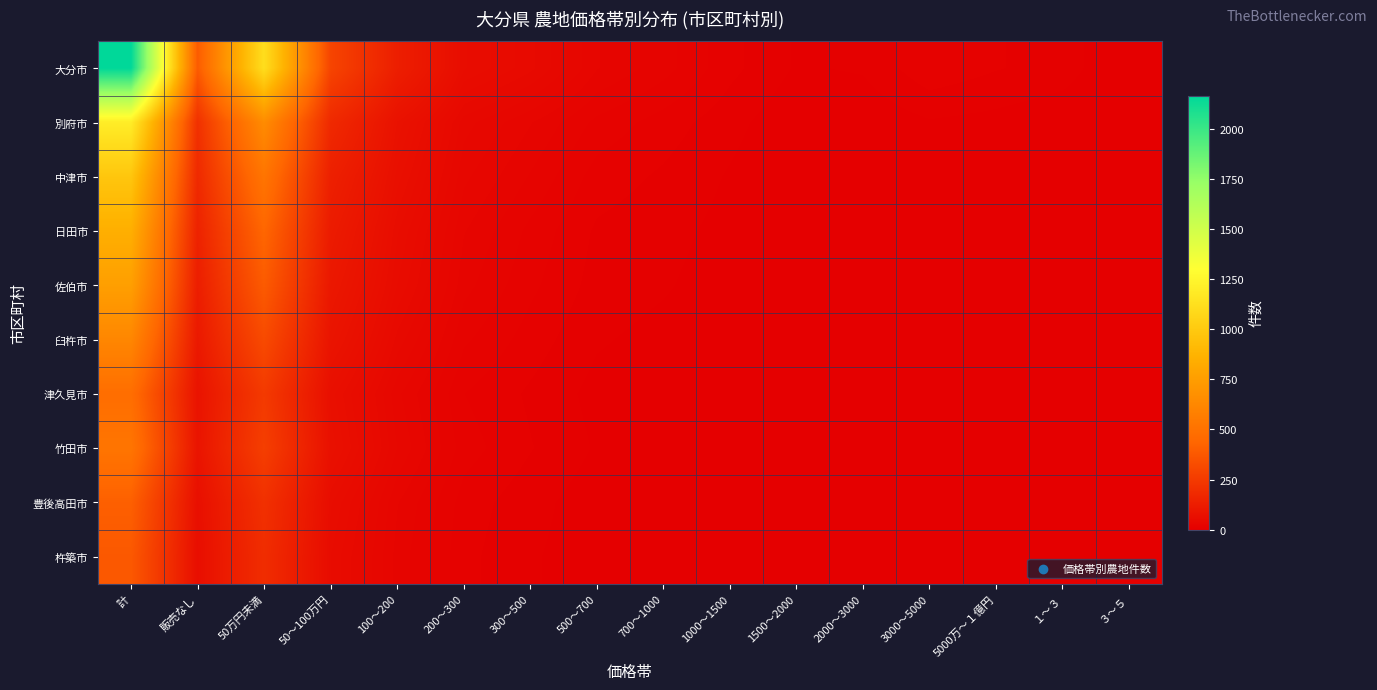

Reading left to right, what are all the values shown in this chart?

大分市: 計=2169	販売なし=390	50万円未満=1116	50～100万円=295	100～200=133	200～300=60	300～500=48	500～700=30	700～1000=23	1000～1500=14	1500～2000=8	2000～3000=9	3000～5000=16	5000万～１億円=13	１～３=11	３～５=3
別府市: 計=1200	販売なし=210	50万円未満=650	50～100万円=180	100～200=80	200～300=40	300～500=30	500～700=20	700～1000=15	1000～1500=10	1500～2000=5	2000～3000=5	3000～5000=8	5000万～１億円=7	１～３=5	３～５=2
中津市: 計=980	販売なし=180	50万円未満=520	50～100万円=140	100～200=70	200～300=35	300～500=25	500～700=15	700～1000=12	1000～1500=8	1500～2000=4	2000～3000=4	3000～5000=6	5000万～１億円=5	１～３=3	３～５=1
日田市: 計=850	販売なし=150	50万円未満=440	50～100万円=120	100～200=60	200～300=30	300～500=20	500～700=12	700～1000=10	1000～1500=7	1500～2000=3	2000～3000=3	3000～5000=5	5000万～１億円=4	１～３=3	３～５=1
佐伯市: 計=760	販売なし=130	50万円未満=390	50～100万円=105	100～200=55	200～300=27	300～500=18	500～700=11	700～1000=9	1000～1500=6	1500～2000=3	2000～3000=3	3000～5000=4	5000万～１億円=3	１～３=2	３～５=1
臼杵市: 計=620	販売なし=110	50万円未満=320	50～100万円=90	100～200=45	200～300=22	300～500=15	500～700=9	700～1000=7	1000～1500=5	1500～2000=2	2000～3000=2	3000～5000=3	5000万～１億円=2	１～３=1	３～５=0
津久見市: 計=480	販売なし=85	50万円未満=250	50～100万円=70	100～200=35	200～300=17	300～500=12	500～700=7	700～1000=6	1000～1500=4	1500～2000=2	2000～3000=2	3000～5000=2	5000万～１億円=2	１～３=1	３～５=0
竹田市: 計=520	販売なし=90	50万円未満=270	50～100万円=75	100～200=38	200～300=19	300～500=13	500～700=8	700～1000=6	1000～1500=4	1500～2000=2	2000～3000=2	3000～5000=3	5000万～１億円=2	１～３=1	３～５=0
豊後高田市: 計=410	販売なし=70	50万円未満=210	50～100万円=60	100～200=30	200～300=15	300～500=10	500～700=6	700～1000=5	1000～1500=3	1500～2000=1	2000～3000=1	3000～5000=2	5000万～１億円=1	１～３=1	３～５=0
杵築市: 計=380	販売なし=65	50万円未満=195	50～100万円=55	100～200=28	200～300=14	300～500=9	500～700=6	700～1000=4	1000～1500=3	1500～2000=1	2000～3000=1	3000～5000=2	5000万～１億円=1	１～３=1	３～５=0